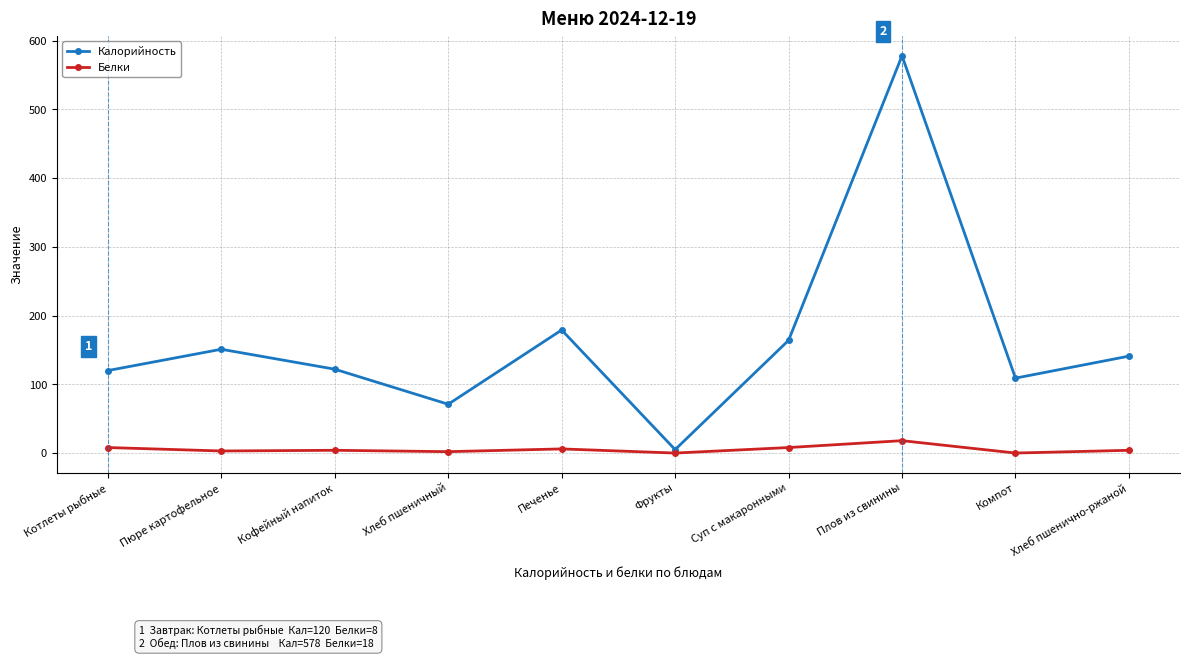

What is the total value across all series at Компот?

109